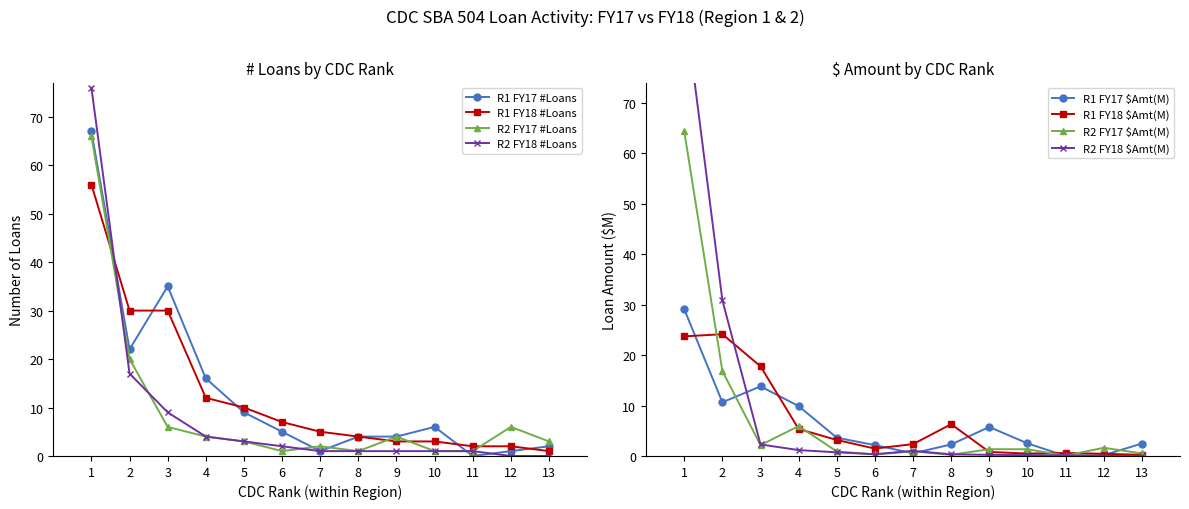

At which category does Region 1 #Loans FY17 reach its first local peak?

3